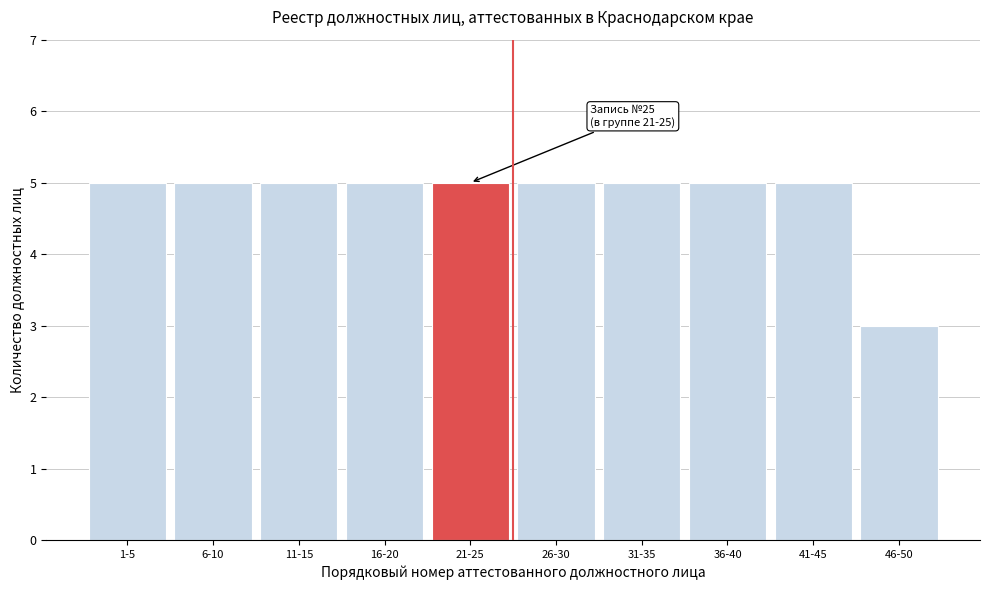

Reading left to right, extract all data points from this chart.

1-5=5	6-10=5	11-15=5	16-20=5	21-25=5	26-30=5	31-35=5	36-40=5	41-45=5	46-50=3